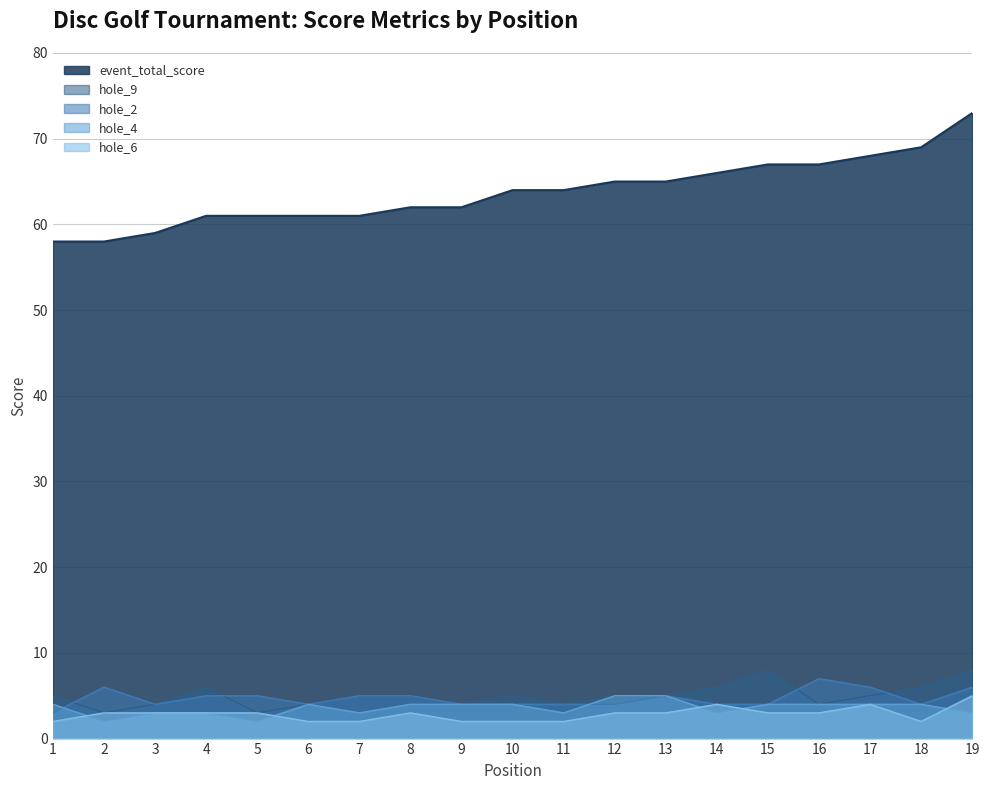

At which label does hole_9 reach its peak?

15